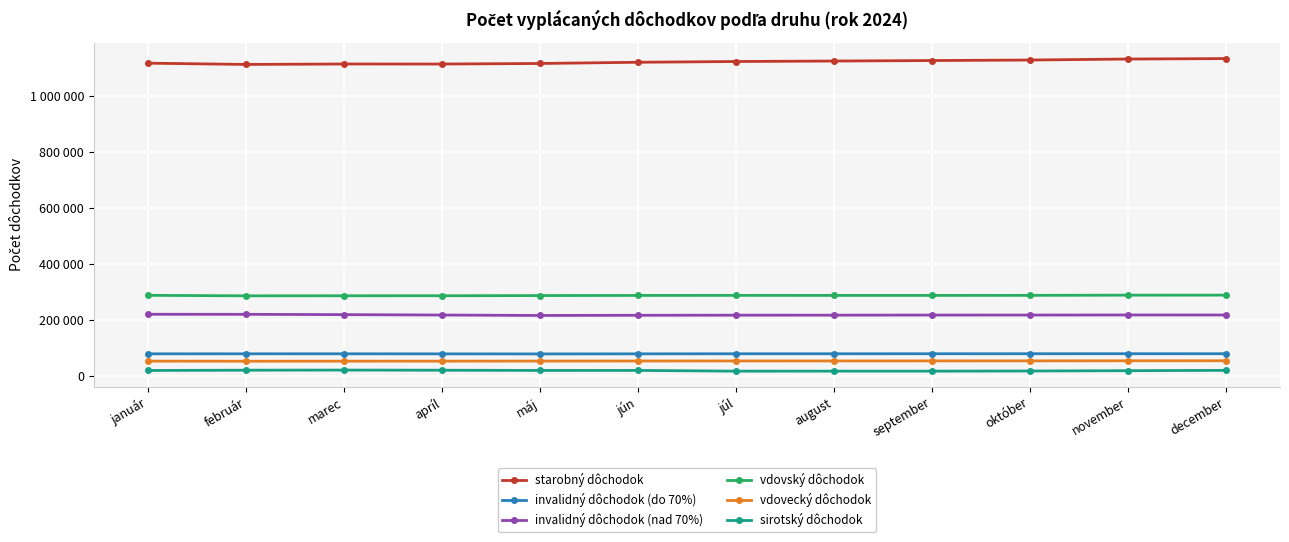

What is the maximum value shown in the chart?

1134690